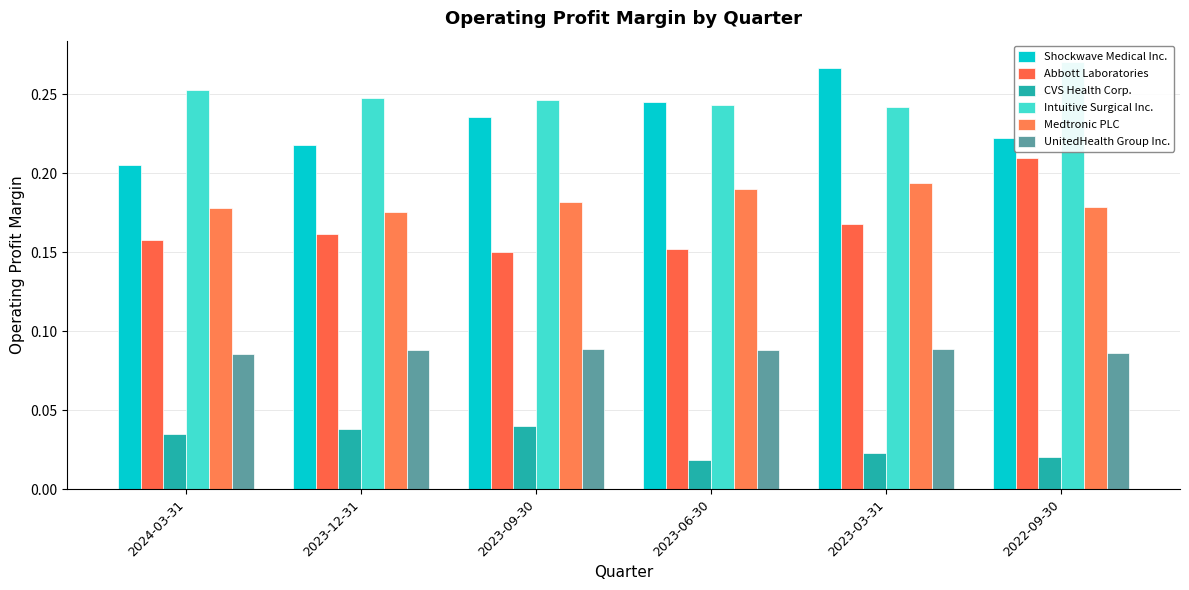

What position from the right is 2023-06-30?

3